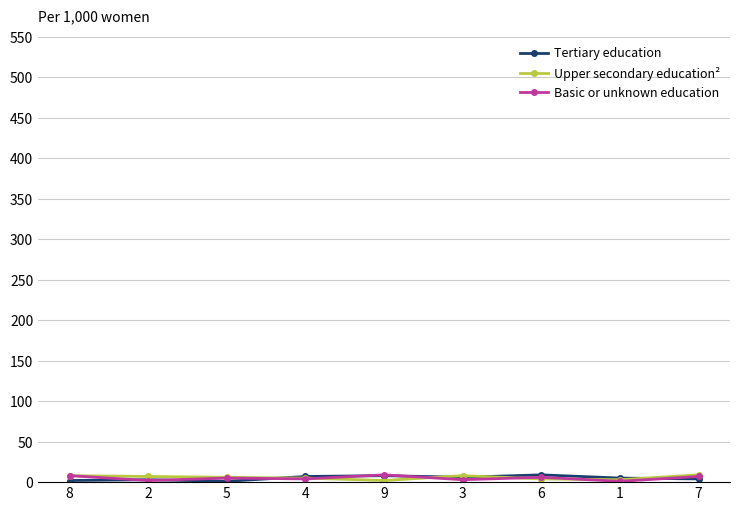

True or false: Tertiary education has more than 1 interior local peaks.

True